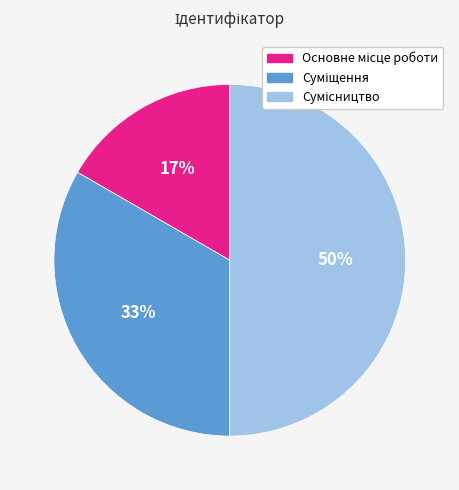

To the nearest percent, what is the average slice percentage?

33%